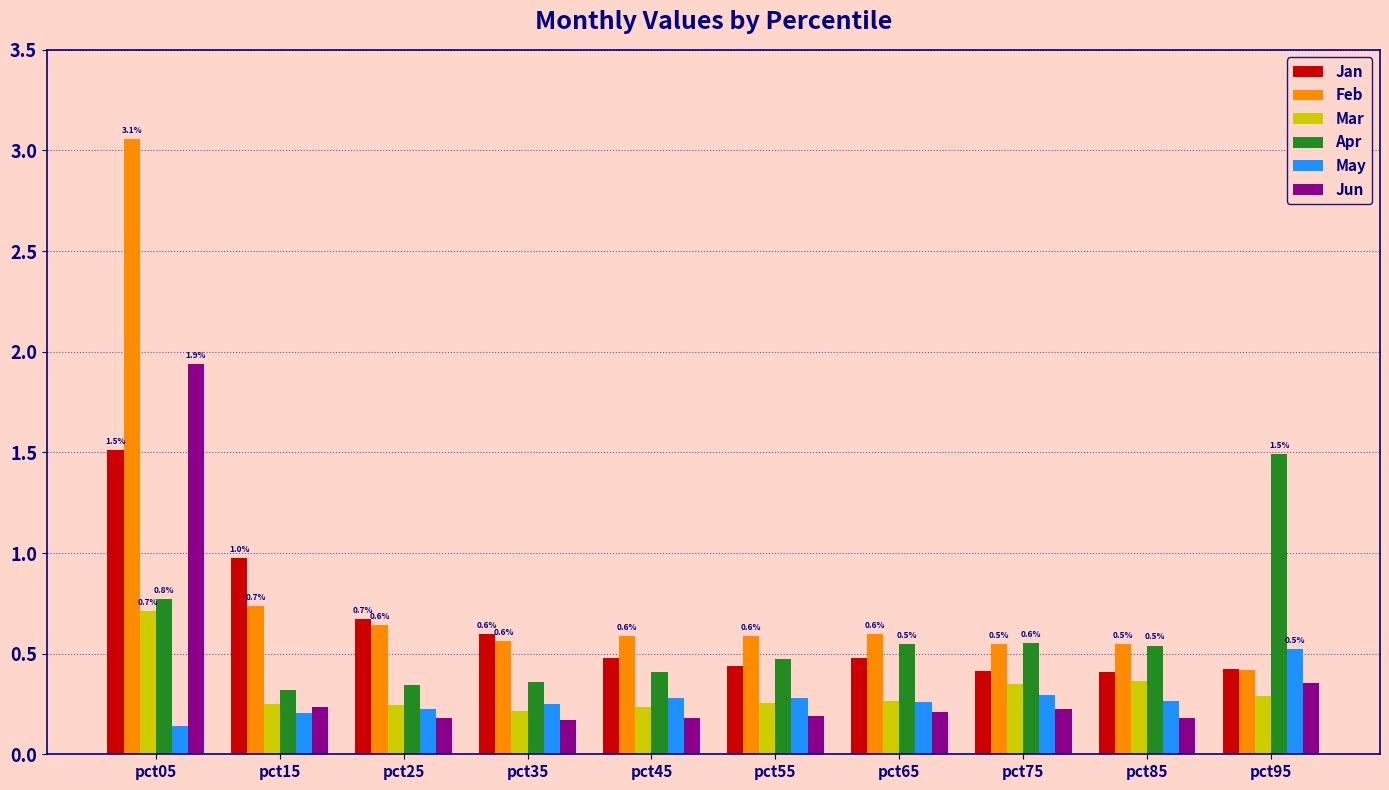

How many bars are there in each group?

6